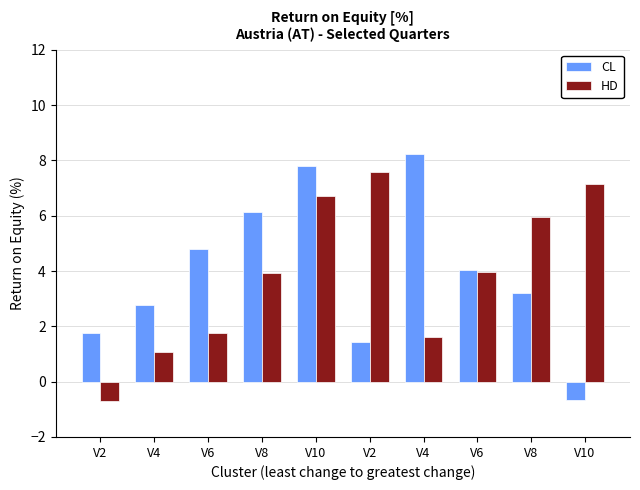

How many series are shown in this chart?

2